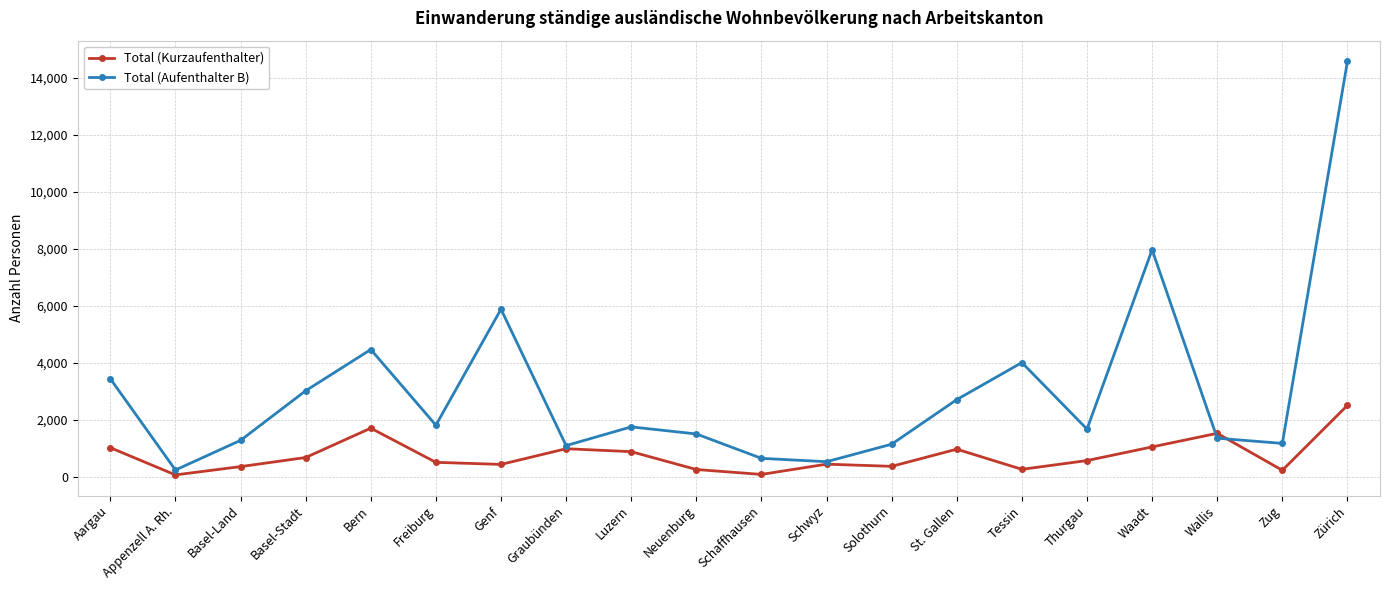

Does the chart display data point markers on the line(s)?

Yes